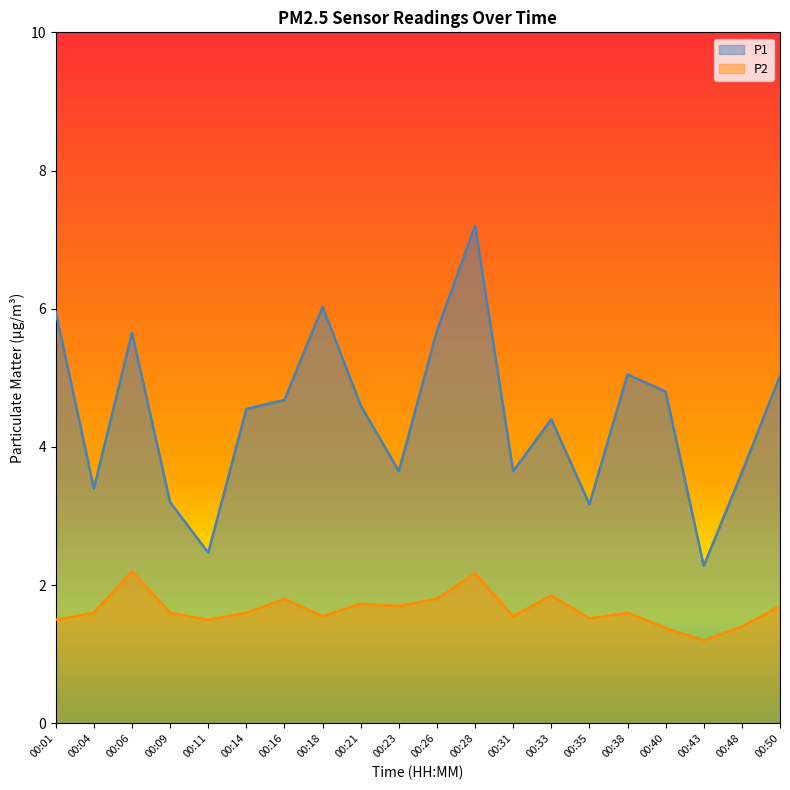

Where is the first local minimum for P1?

00:04